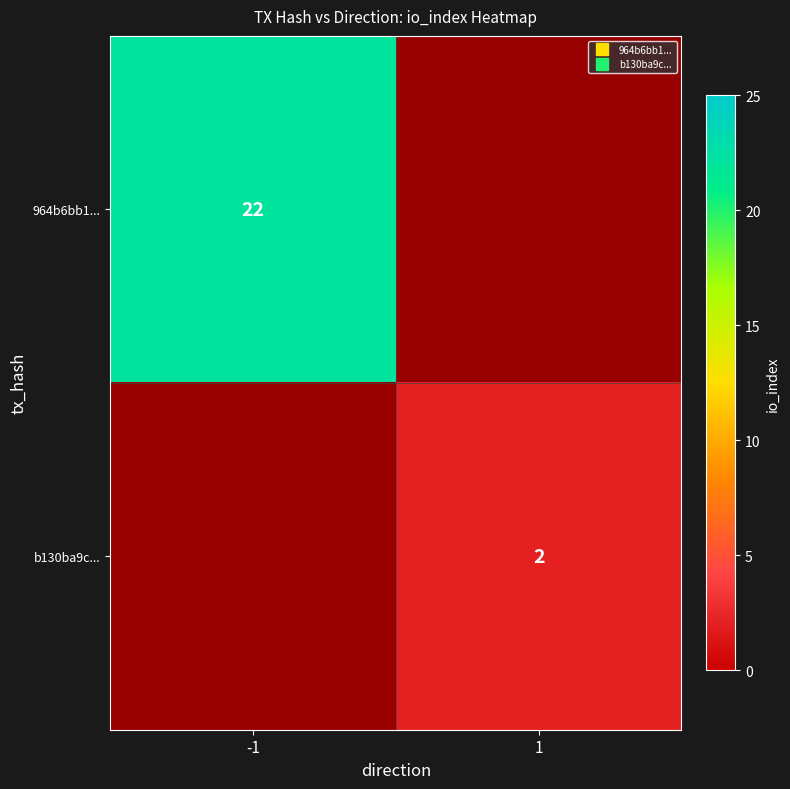

How many data points in b130ba9c... are less than 2?

1